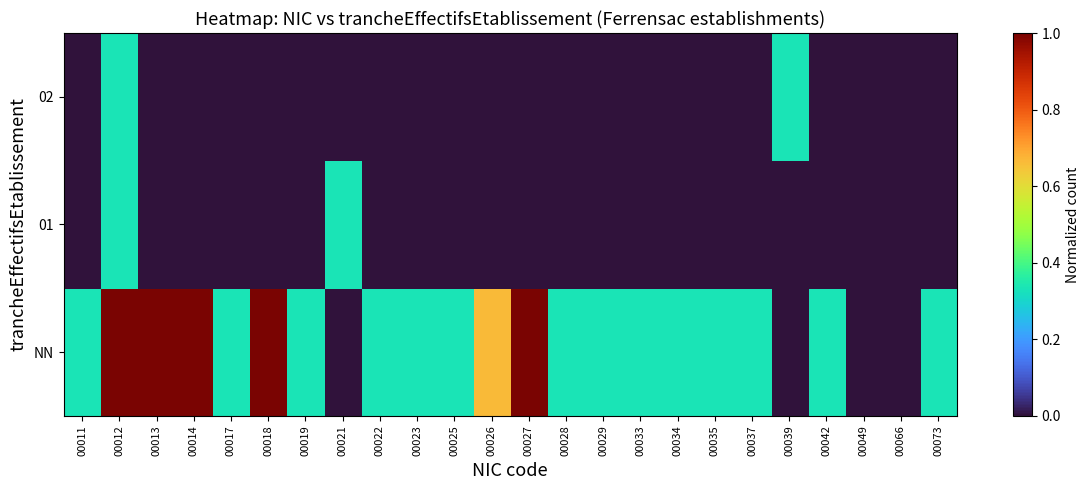

Reading right to left, extract all data points from this chart.

NN: 00073=0.3	00066=0.0	00049=0.0	00042=0.3	00039=0.0	00037=0.3	00035=0.3	00034=0.3	00033=0.3	00029=0.3	00028=0.3	00027=1.0	00026=0.7	00025=0.3	00023=0.3	00022=0.3	00021=0.0	00019=0.3	00018=1.0	00017=0.3	00014=1.0	00013=1.0	00012=1.0	00011=0.3
01: 00073=0.0	00066=0.0	00049=0.0	00042=0.0	00039=0.0	00037=0.0	00035=0.0	00034=0.0	00033=0.0	00029=0.0	00028=0.0	00027=0.0	00026=0.0	00025=0.0	00023=0.0	00022=0.0	00021=0.3	00019=0.0	00018=0.0	00017=0.0	00014=0.0	00013=0.0	00012=0.3	00011=0.0
02: 00073=0.0	00066=0.0	00049=0.0	00042=0.0	00039=0.3	00037=0.0	00035=0.0	00034=0.0	00033=0.0	00029=0.0	00028=0.0	00027=0.0	00026=0.0	00025=0.0	00023=0.0	00022=0.0	00021=0.0	00019=0.0	00018=0.0	00017=0.0	00014=0.0	00013=0.0	00012=0.3	00011=0.0